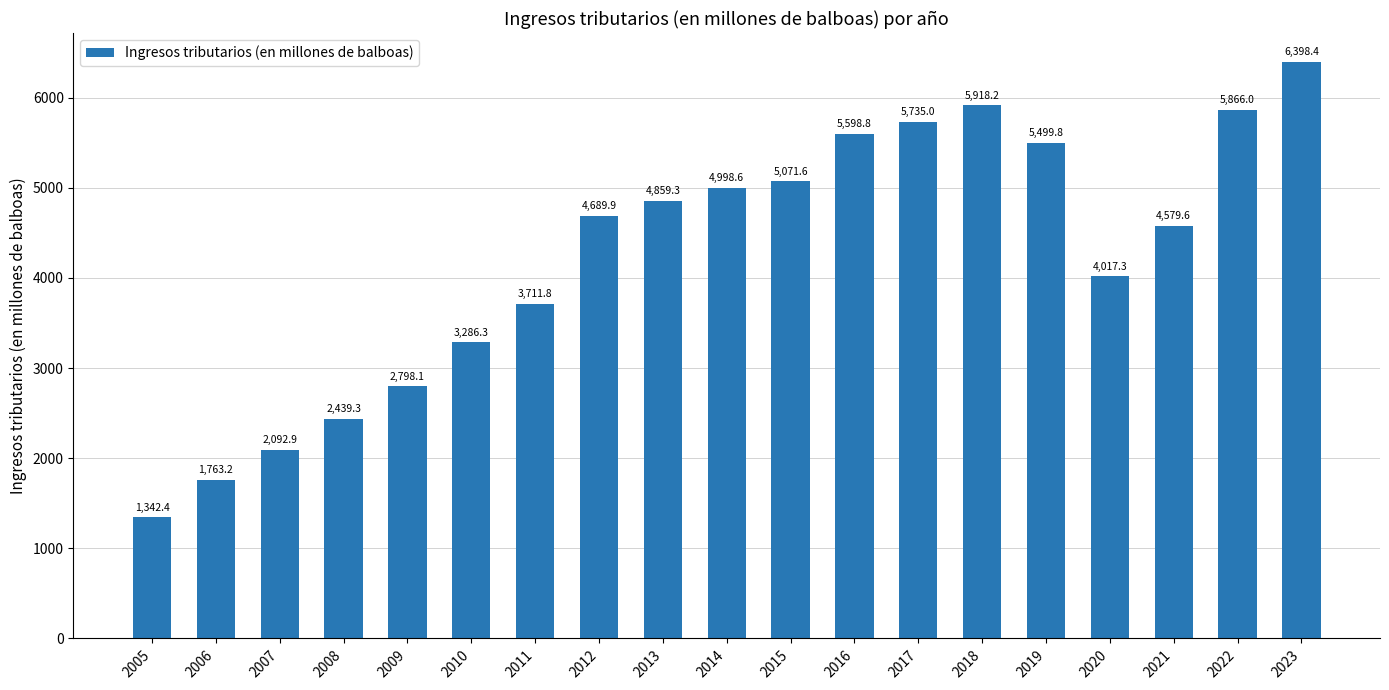

Reading right to left, list all the values displayed in this chart.

6398.4	5866.0	4579.6	4017.3	5499.8	5918.2	5735.0	5598.8	5071.6	4998.6	4859.3	4689.9	3711.8	3286.3	2798.1	2439.3	2092.9	1763.2	1342.4